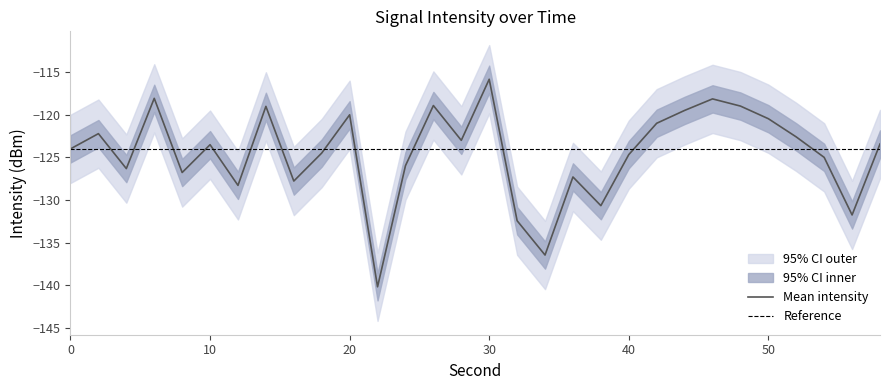

What is the lowest value of the Mean intensity series?

-140.2